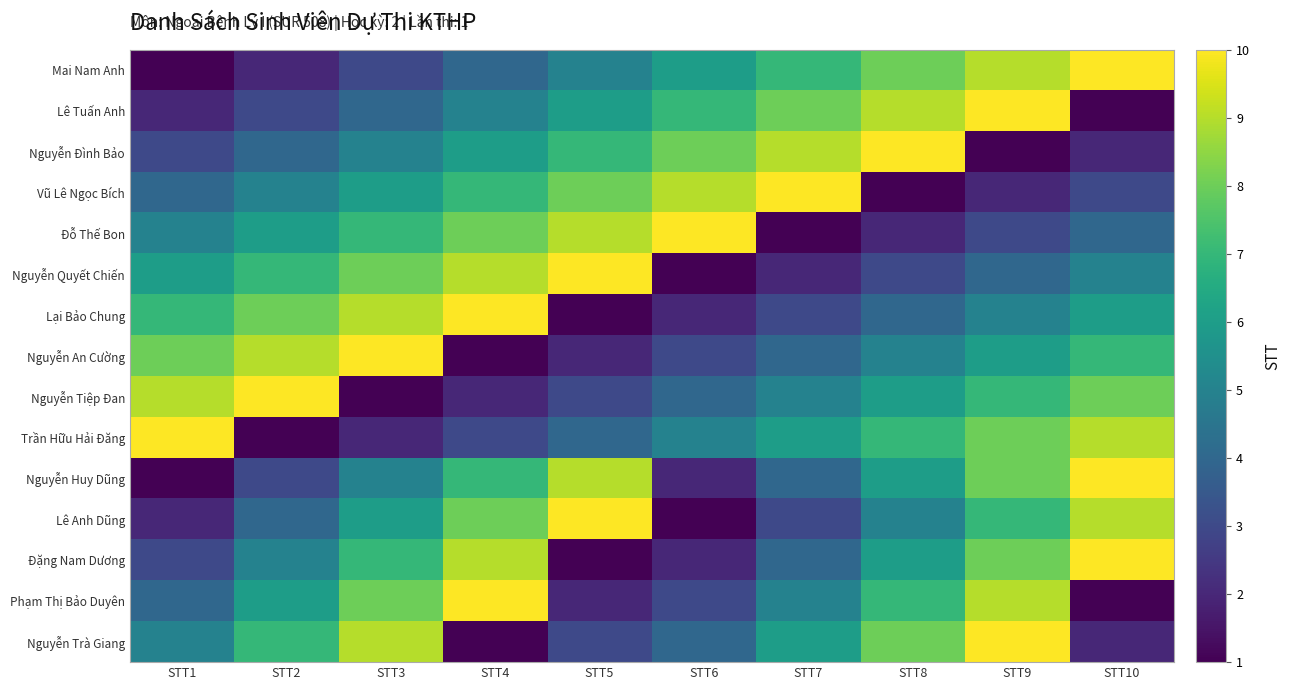

Reading right to left, extract all data points from this chart.

Mai Nam Anh: STT10=10	STT9=9	STT8=8	STT7=7	STT6=6	STT5=5	STT4=4	STT3=3	STT2=2	STT1=1
Lê Tuấn Anh: STT10=1	STT9=10	STT8=9	STT7=8	STT6=7	STT5=6	STT4=5	STT3=4	STT2=3	STT1=2
Nguyễn Đình Bảo: STT10=2	STT9=1	STT8=10	STT7=9	STT6=8	STT5=7	STT4=6	STT3=5	STT2=4	STT1=3
Vũ Lê Ngọc Bích: STT10=3	STT9=2	STT8=1	STT7=10	STT6=9	STT5=8	STT4=7	STT3=6	STT2=5	STT1=4
Đỗ Thế Bon: STT10=4	STT9=3	STT8=2	STT7=1	STT6=10	STT5=9	STT4=8	STT3=7	STT2=6	STT1=5
Nguyễn Quyết Chiến: STT10=5	STT9=4	STT8=3	STT7=2	STT6=1	STT5=10	STT4=9	STT3=8	STT2=7	STT1=6
Lại Bảo Chung: STT10=6	STT9=5	STT8=4	STT7=3	STT6=2	STT5=1	STT4=10	STT3=9	STT2=8	STT1=7
Nguyễn An Cường: STT10=7	STT9=6	STT8=5	STT7=4	STT6=3	STT5=2	STT4=1	STT3=10	STT2=9	STT1=8
Nguyễn Tiệp Đan: STT10=8	STT9=7	STT8=6	STT7=5	STT6=4	STT5=3	STT4=2	STT3=1	STT2=10	STT1=9
Trần Hữu Hải Đăng: STT10=9	STT9=8	STT8=7	STT7=6	STT6=5	STT5=4	STT4=3	STT3=2	STT2=1	STT1=10
Nguyễn Huy Dũng: STT10=10	STT9=8	STT8=6	STT7=4	STT6=2	STT5=9	STT4=7	STT3=5	STT2=3	STT1=1
Lê Anh Dũng: STT10=9	STT9=7	STT8=5	STT7=3	STT6=1	STT5=10	STT4=8	STT3=6	STT2=4	STT1=2
Đặng Nam Dương: STT10=10	STT9=8	STT8=6	STT7=4	STT6=2	STT5=1	STT4=9	STT3=7	STT2=5	STT1=3
Phạm Thị Bảo Duyên: STT10=1	STT9=9	STT8=7	STT7=5	STT6=3	STT5=2	STT4=10	STT3=8	STT2=6	STT1=4
Nguyễn Trà Giang: STT10=2	STT9=10	STT8=8	STT7=6	STT6=4	STT5=3	STT4=1	STT3=9	STT2=7	STT1=5